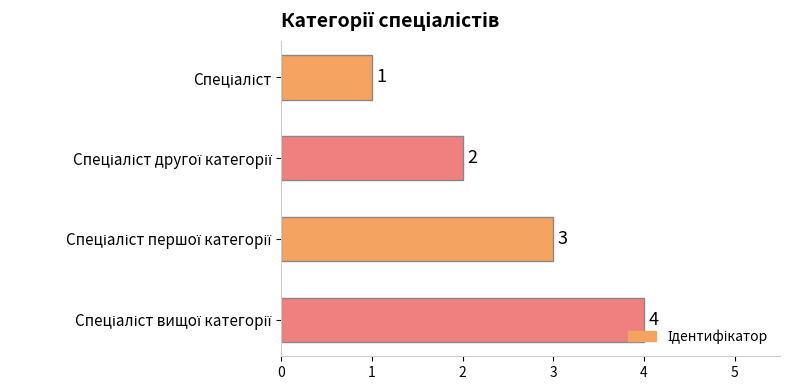

How many values are between 2 and 4?

3